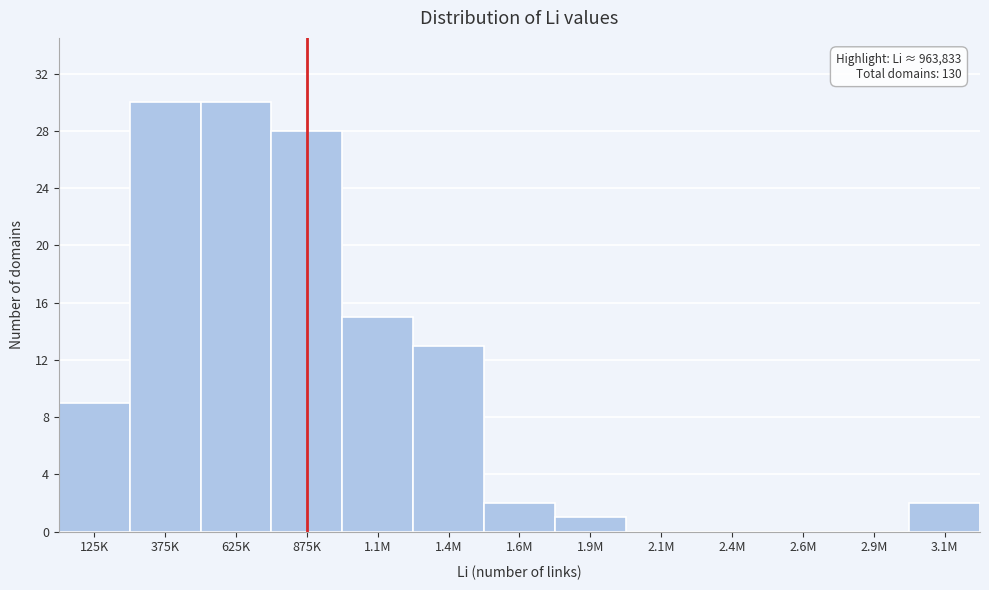

Reading right to left, what are all the values shown in this chart?

3.1M=2	2.9M=0	2.6M=0	2.4M=0	2.1M=0	1.9M=1	1.6M=2	1.4M=13	1.1M=15	875K=28	625K=30	375K=30	125K=9